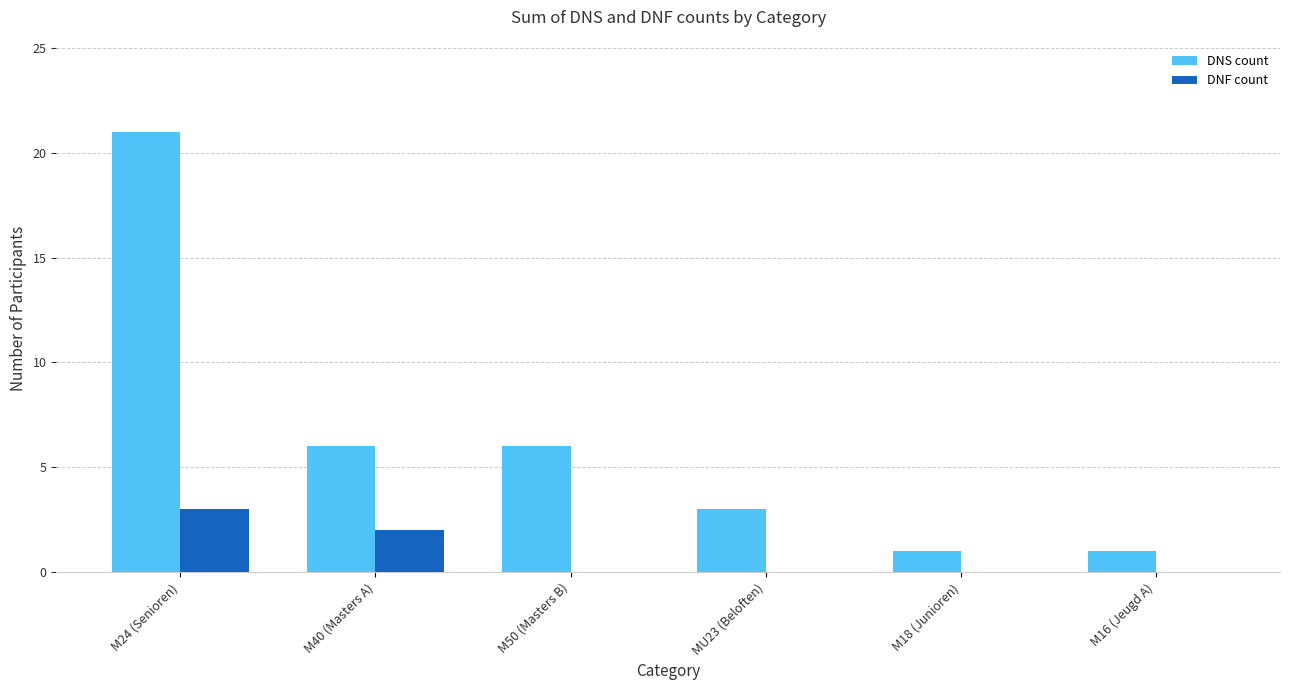

How many groups of bars are there?

6